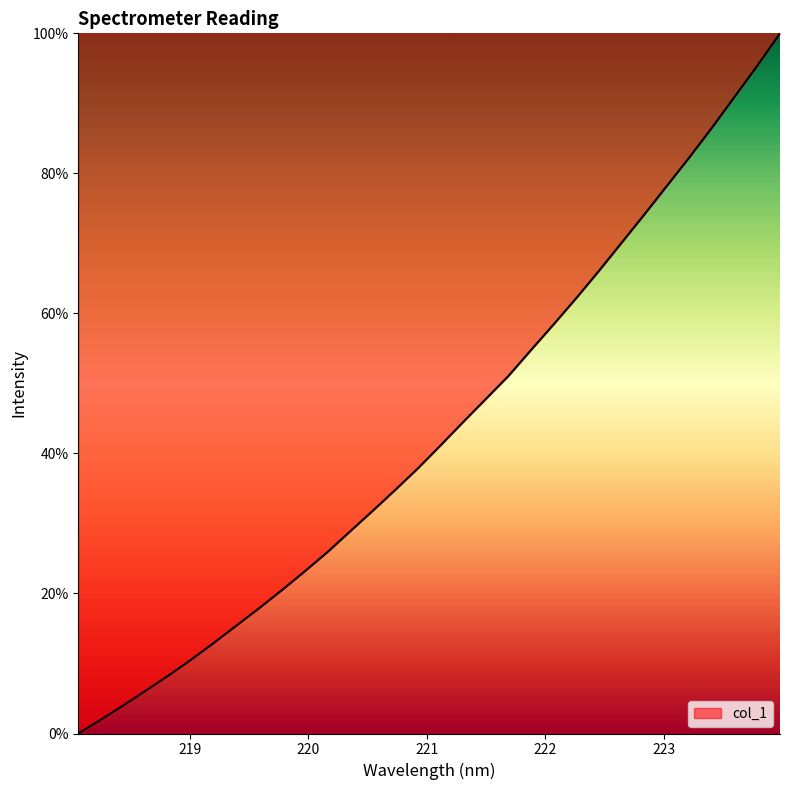

What is the difference between the second highest and minimum values?

95.4